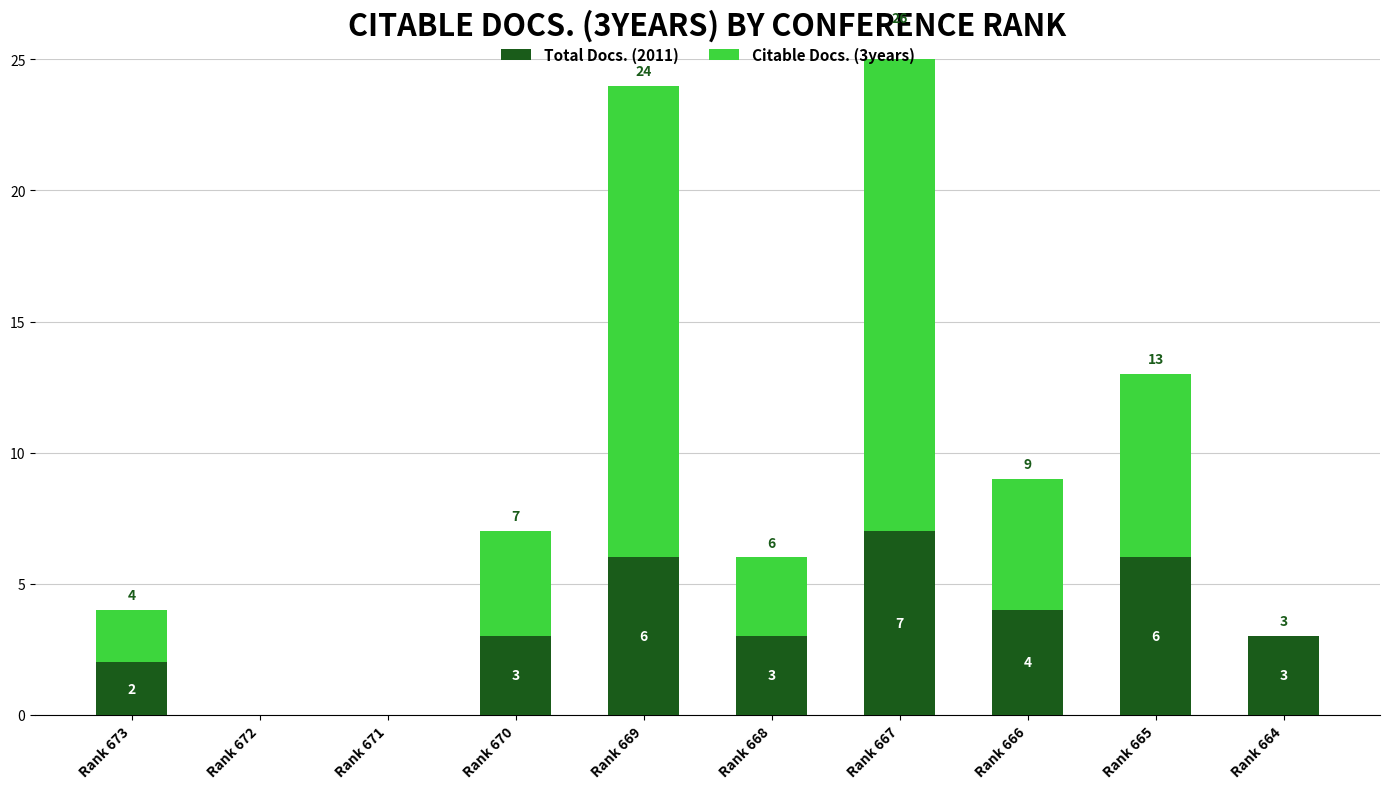

What is the sum of all Citable Docs. (3years) values?

58